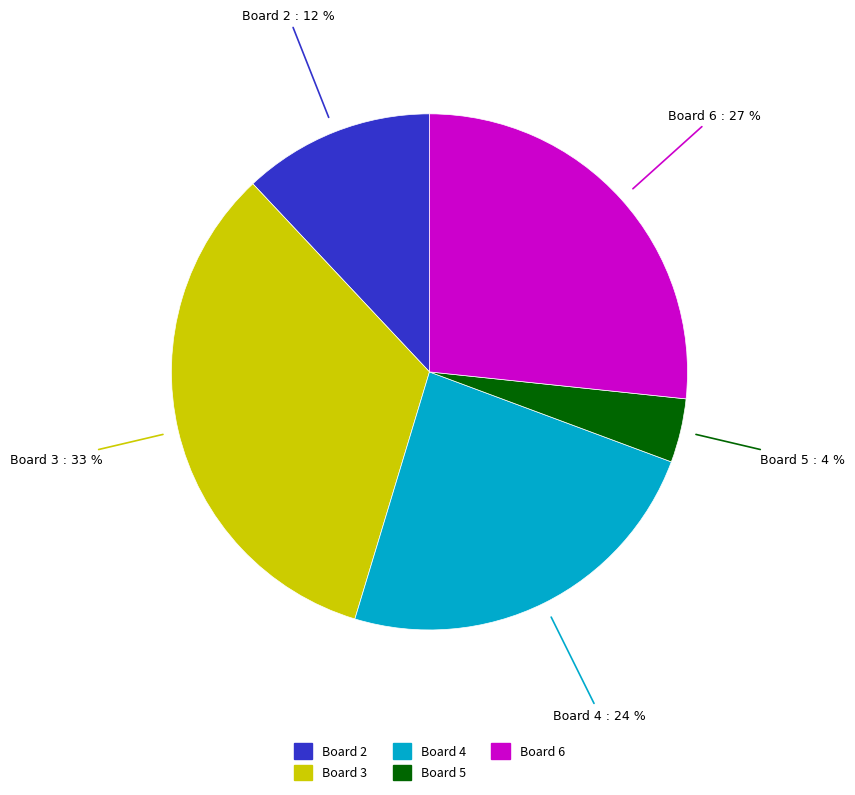

Count the number of slices in the pie.

5